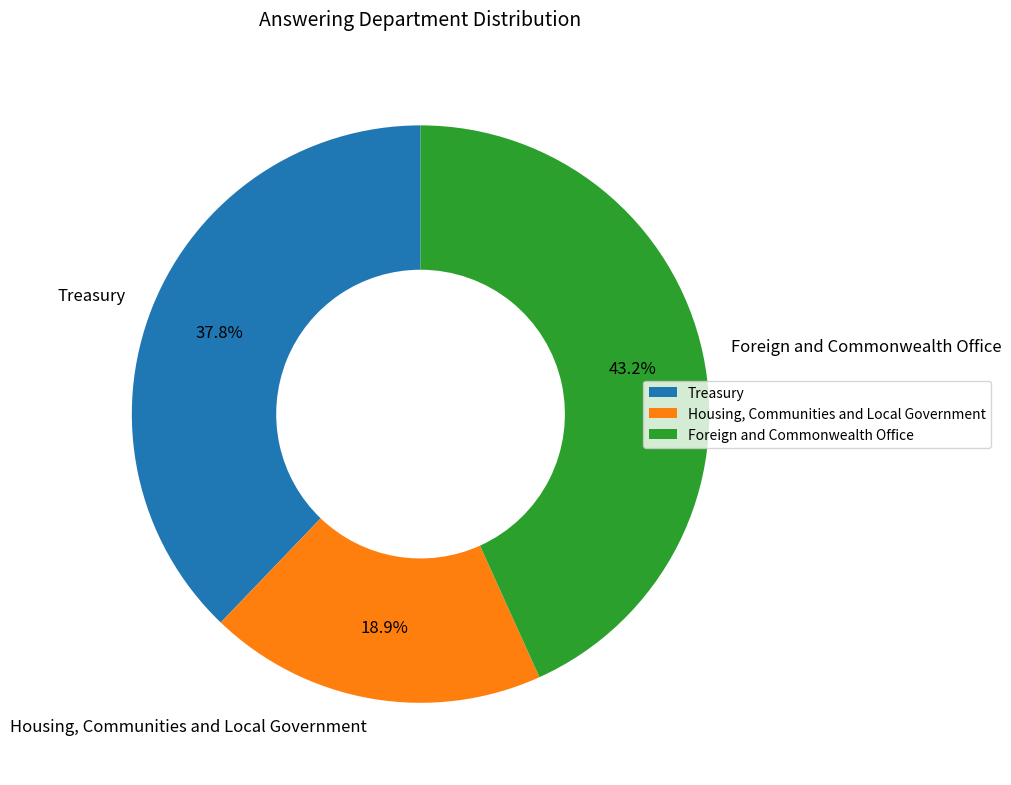

To the nearest percent, what is the combined percentage of Treasury and Foreign and Commonwealth Office?

81%